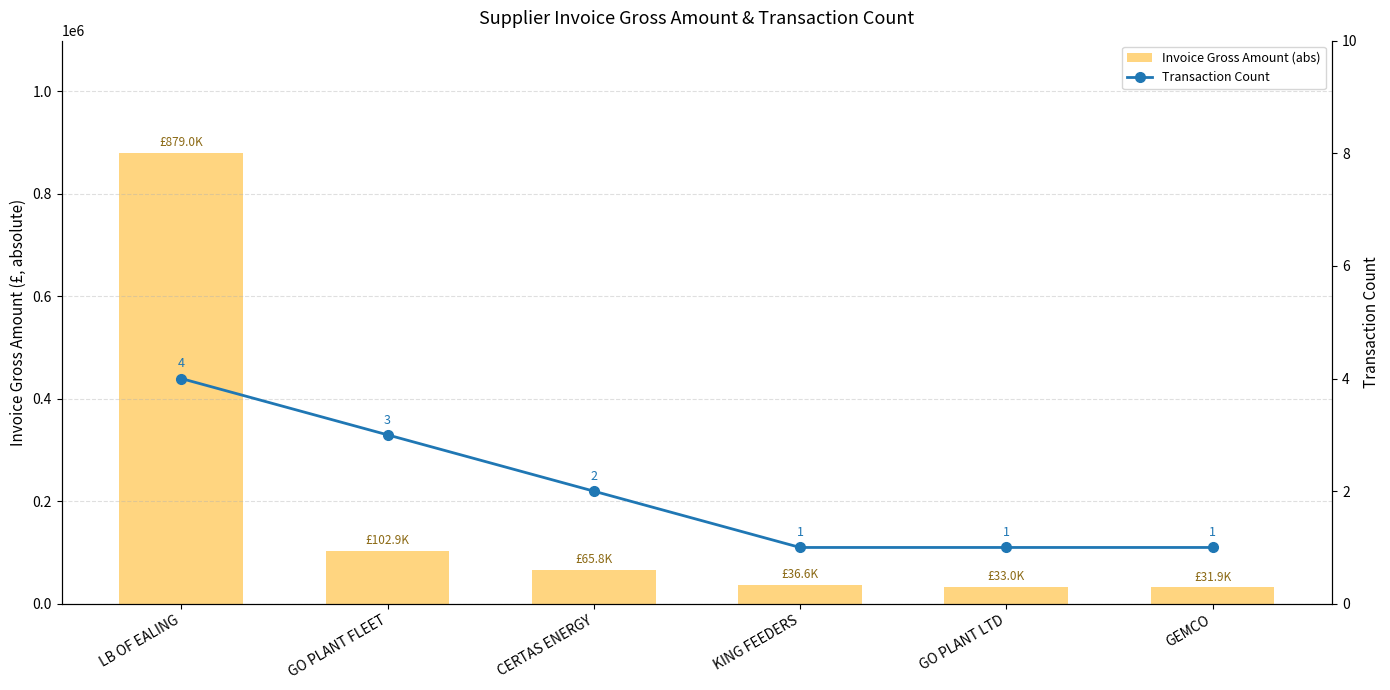

What is the difference between the maximum and second lowest values in the Invoice Gross Amount (abs) series?

845992.5